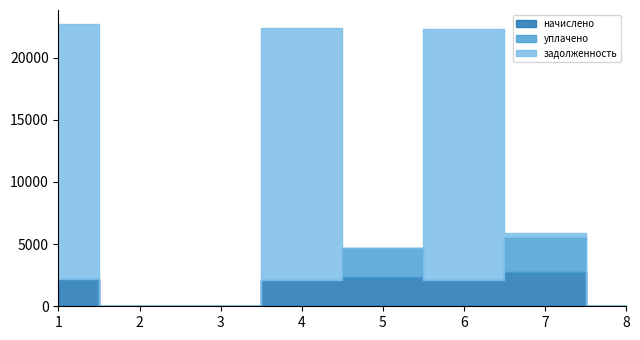

Reading left to right, transcribe all the data shown in this chart.

начислено: 2169.6	0.0	0.0	2142.9	2334.4	2138.4	2784.4	0.0
уплачено: 0.0	0.0	0.0	0.0	2334.4	0.0	2784.4	0.0
задолженность: 20530.4	0.0	0.0	20277.4	0.0	20187.3	309.4	0.0